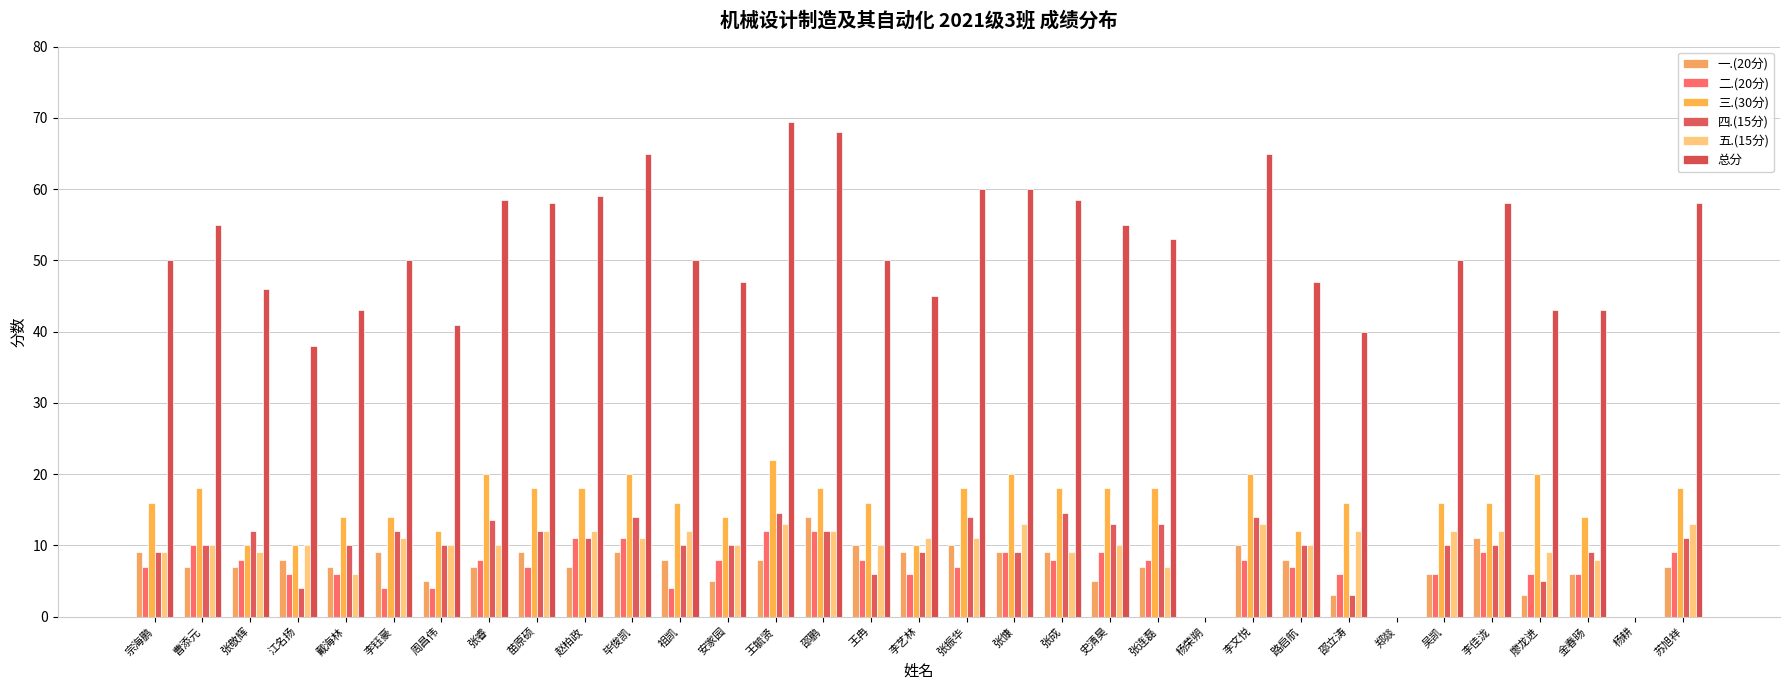

What position from the right is 毕俊凯?

23